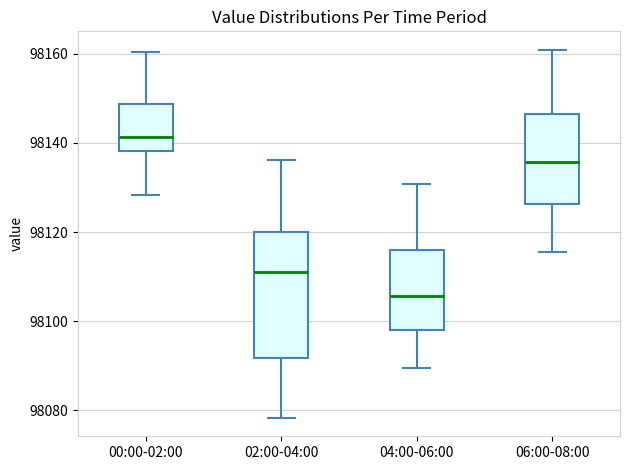

Which box's median line is the highest?

00:00-02:00